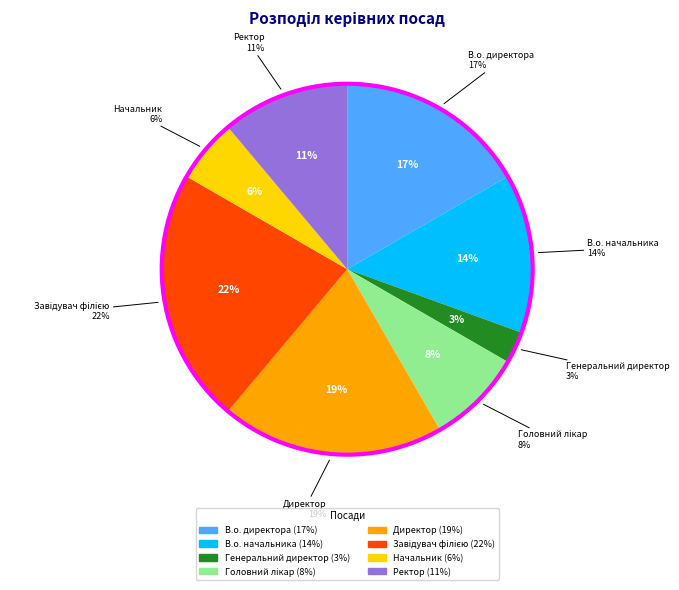

How many slices are in this pie chart?

8